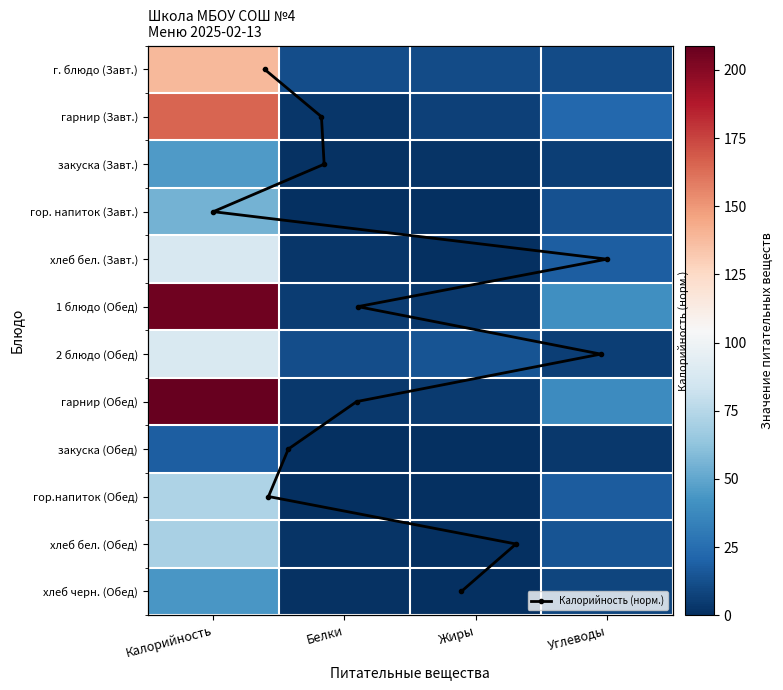

How many values in the гор.напиток (Обед) series are below 17?

2